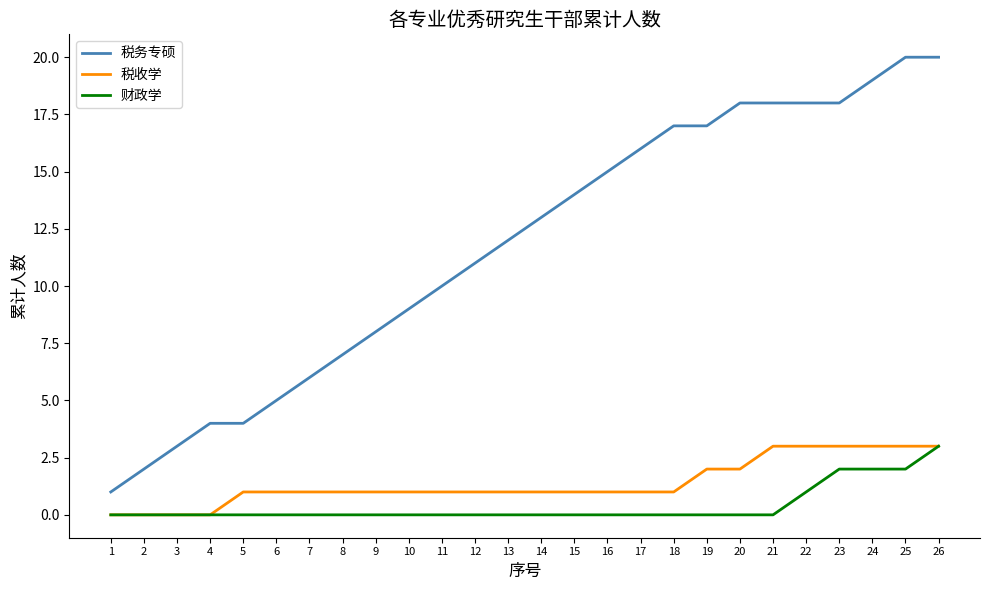

What is the sum of all 税务专硕 values?

305